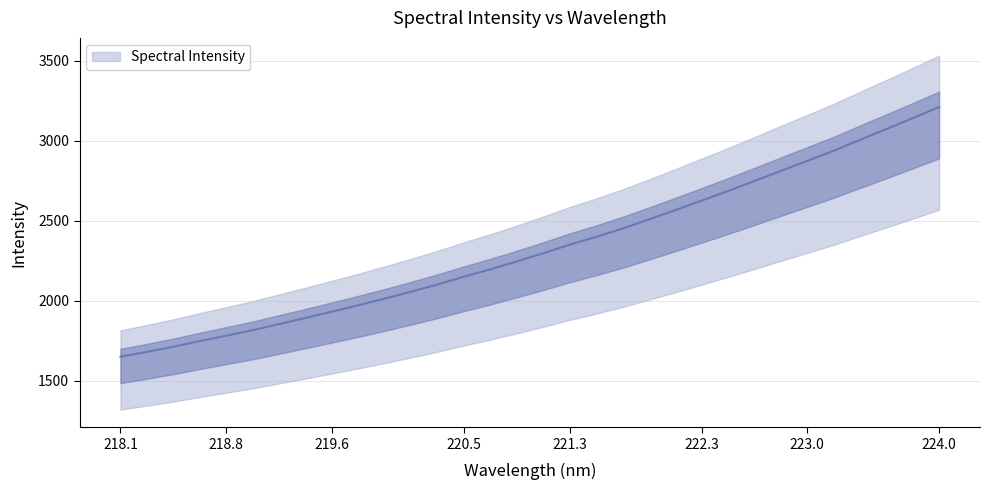

Between 220.7354 and 221.8812, which is larger?

221.8812